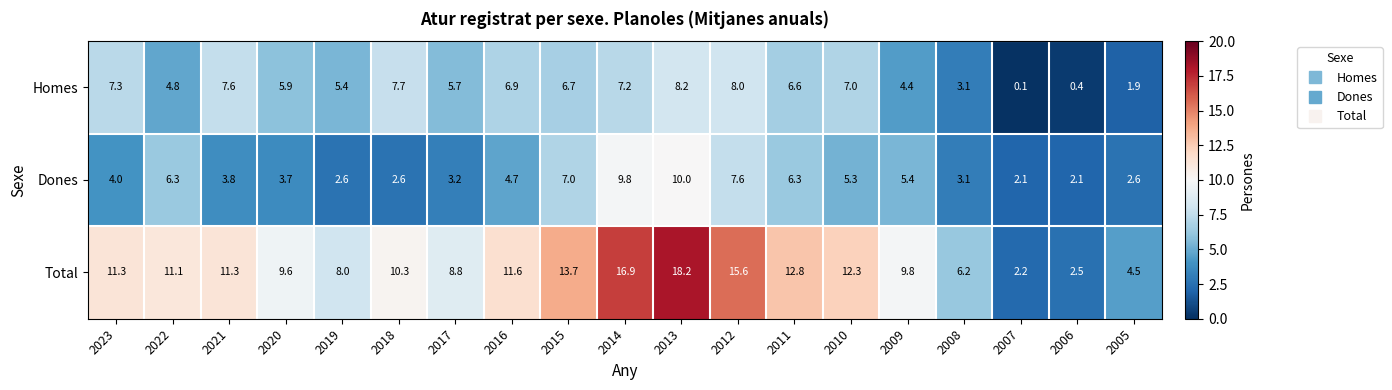

At which category does the chart reach its minimum across all series?

2007